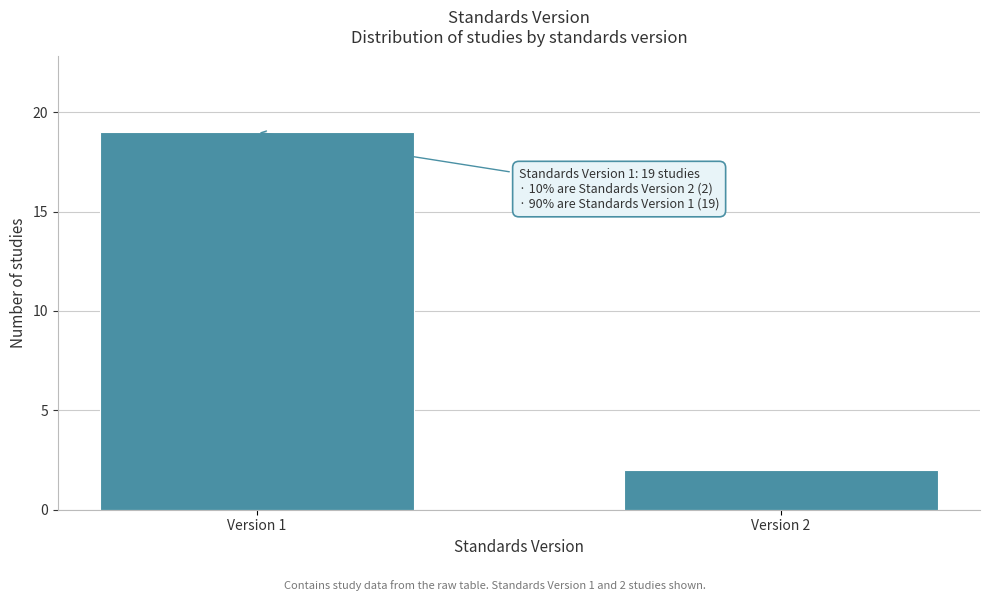

Reading right to left, what are all the values shown in this chart?

Version 2=2	Version 1=19